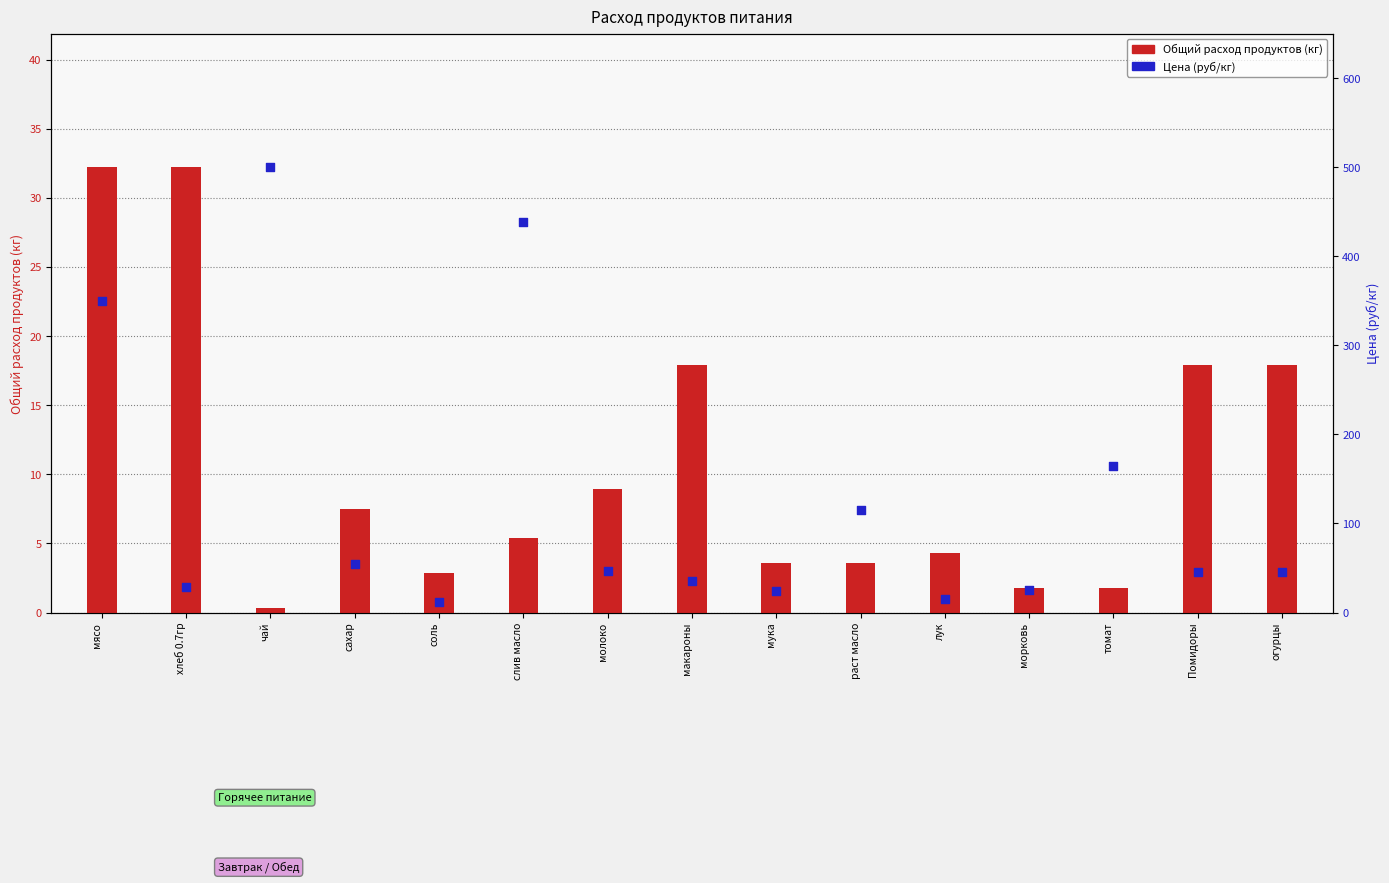

What is the total value across all series at сахар?

62.5